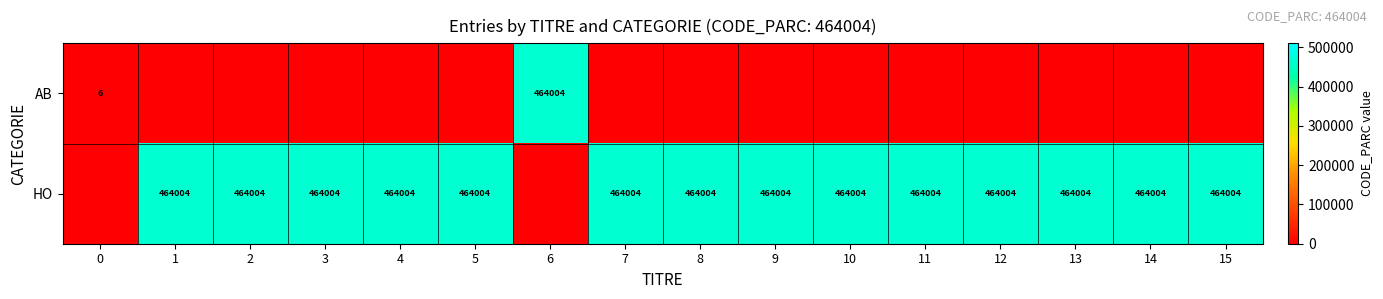

Is it true that HO equals 464004 at 2?

True